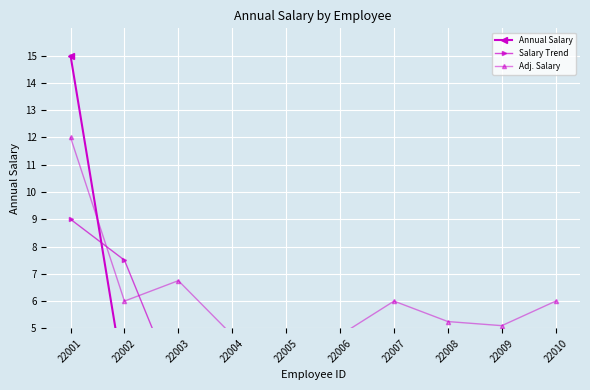

How many lines are shown in the chart?

3